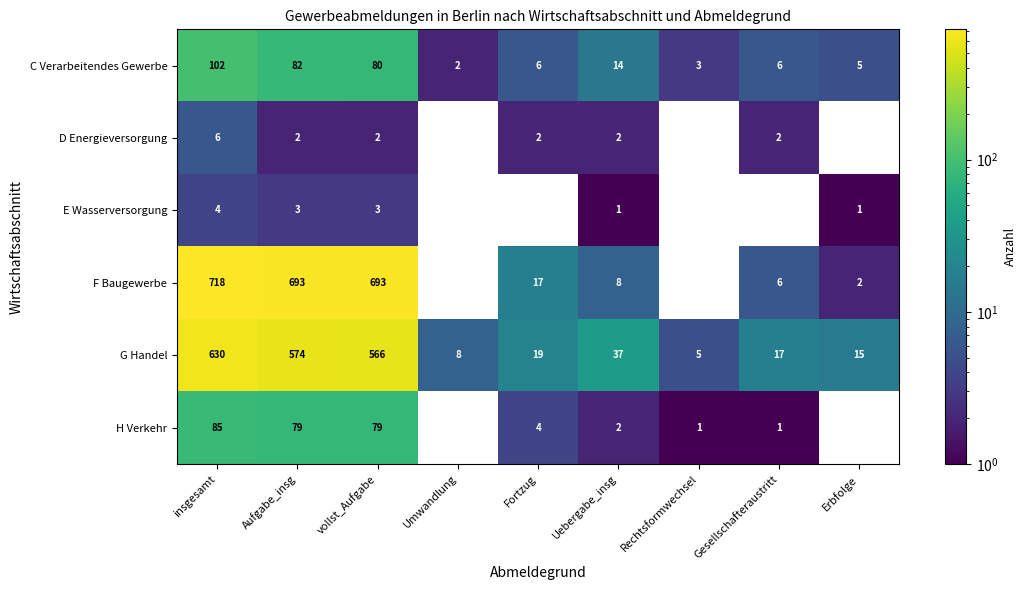

What is the difference between the maximum and second lowest values in the G Handel series?

622